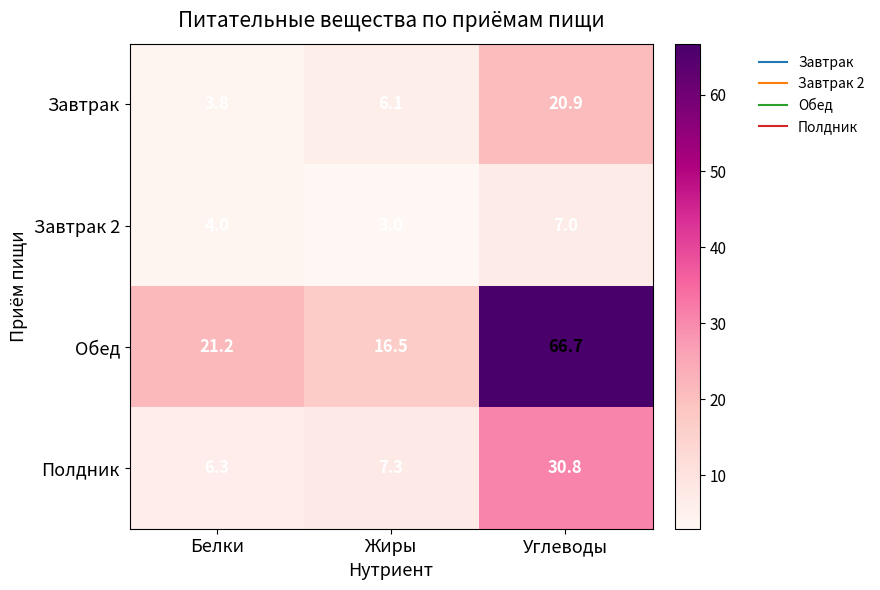

What is the difference between the Завтрак 2 values at Белки and Жиры?

1.0